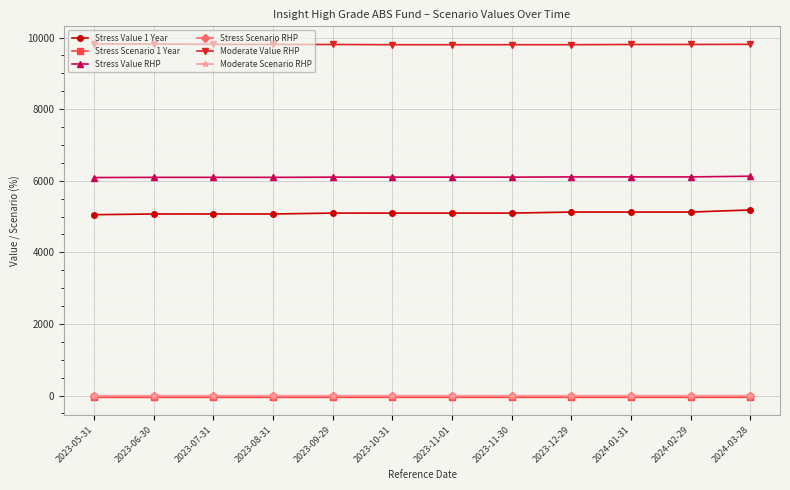

What is the approximate value of Stress Value 1 Year at 2023-12-29?

5126.3